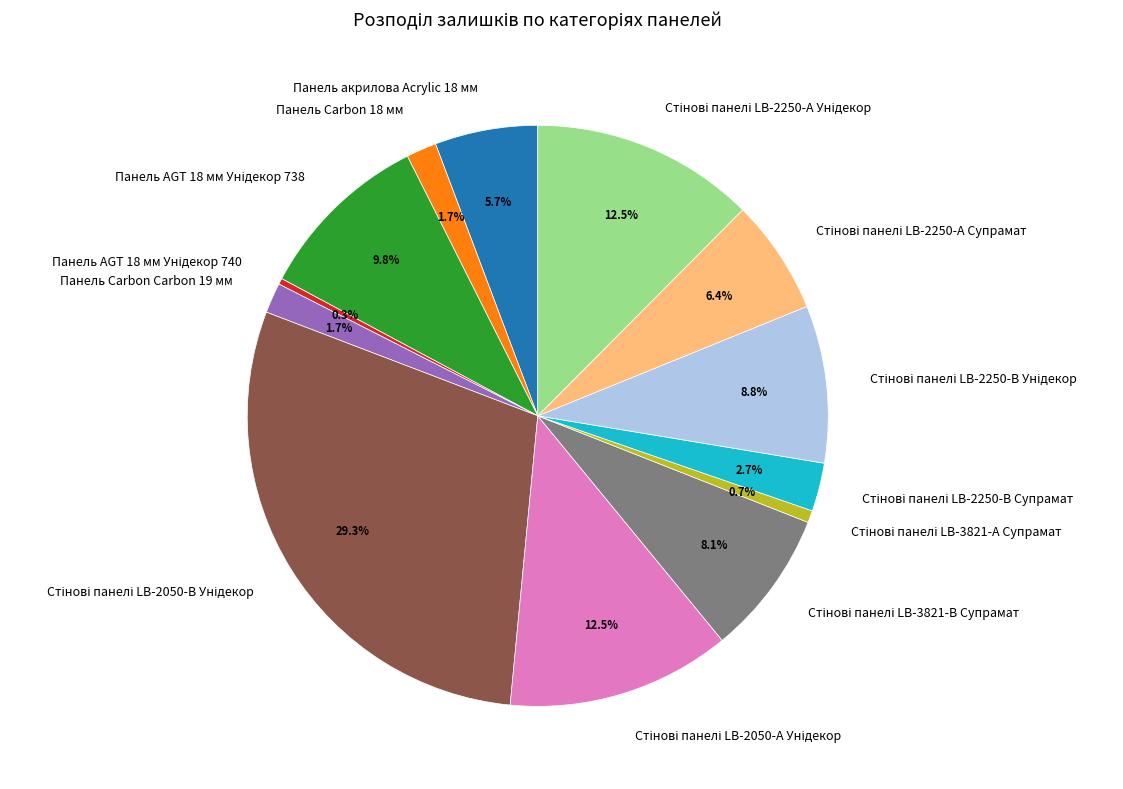

How many slices are in this pie chart?

13